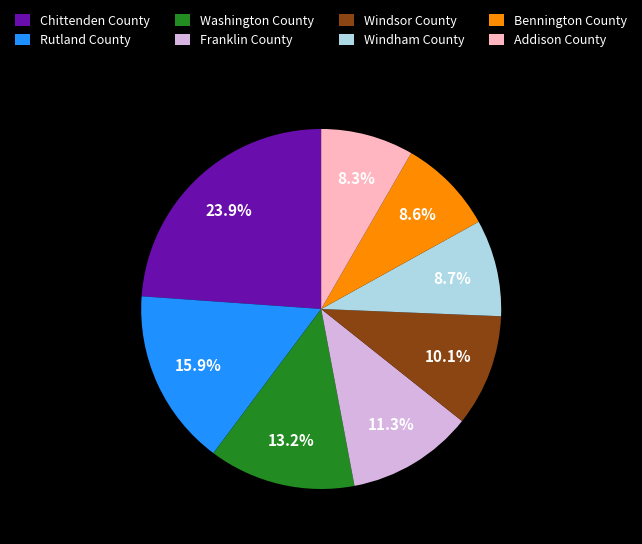

Does any single category account for the majority?

No